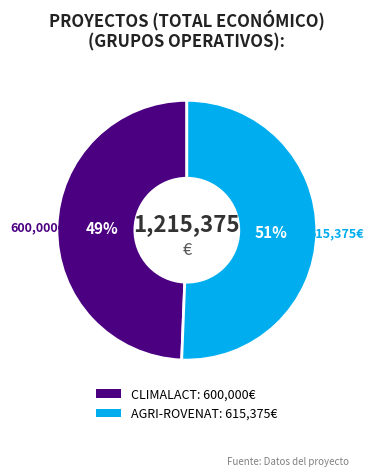

Which slice is the smallest?

CLIMALACT